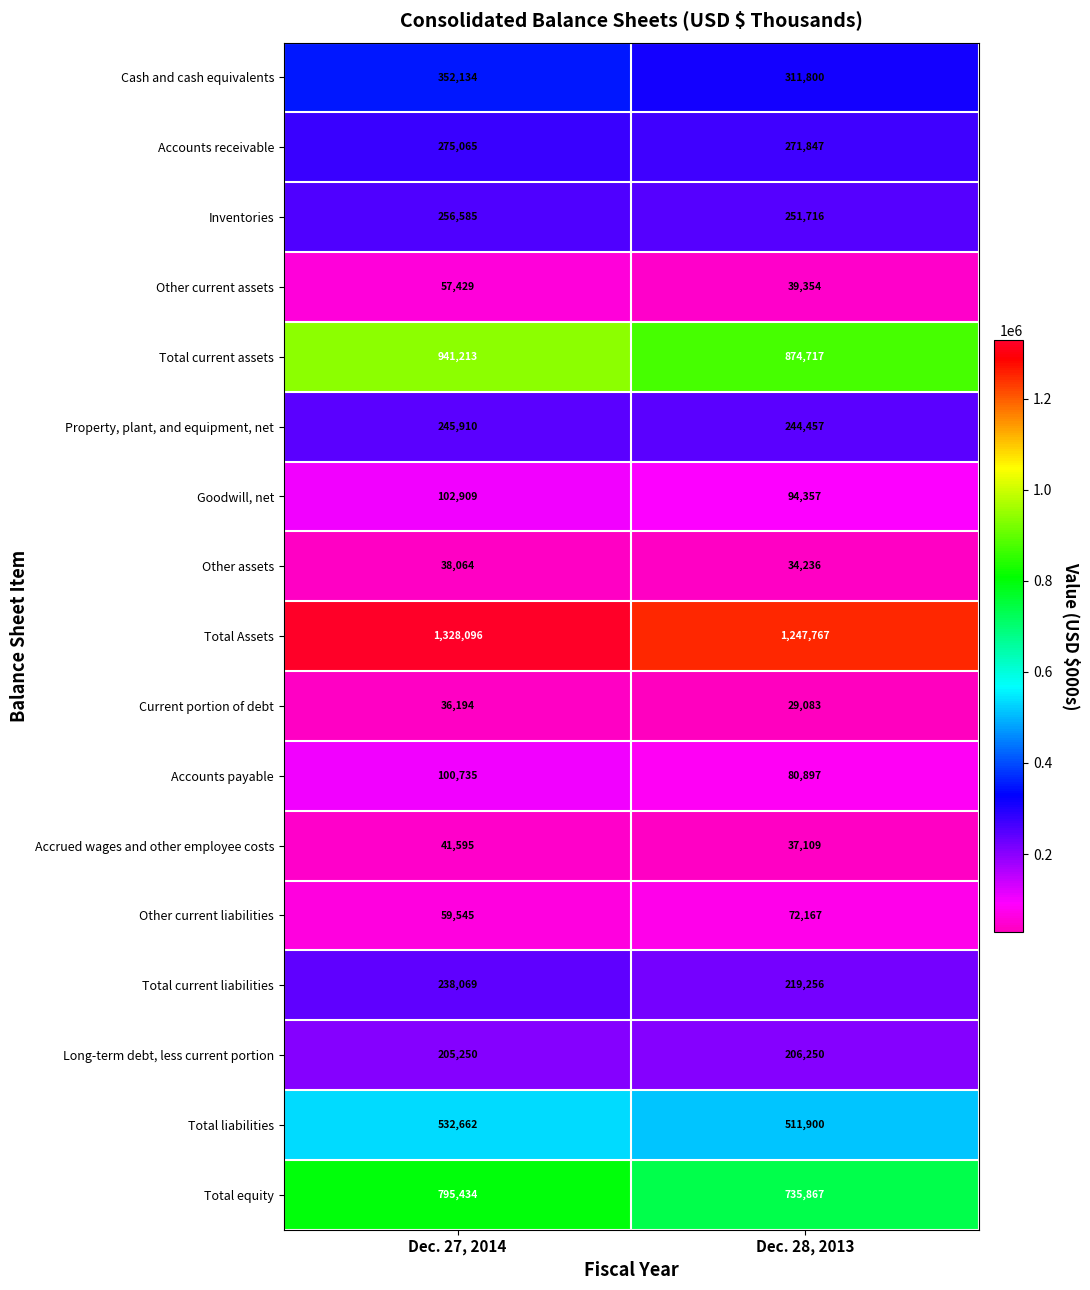

Which category has the highest value across all series?

Dec. 27, 2014